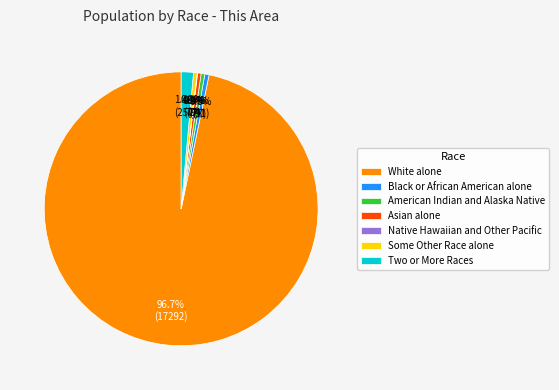

To the nearest percent, what is the combined percentage of Asian alone and Two or More Races?

2%